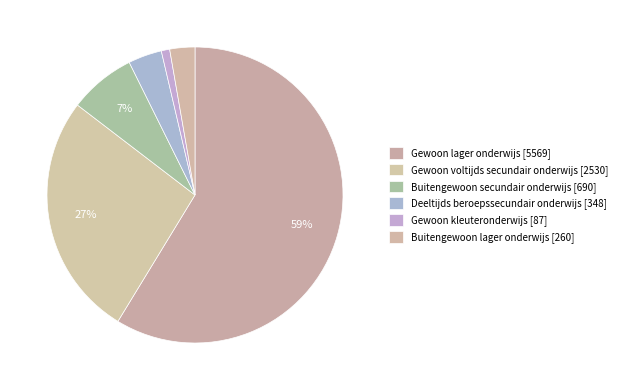

Between Buitengewoon secundair onderwijs and Gewoon kleuteronderwijs, which is larger?

Buitengewoon secundair onderwijs